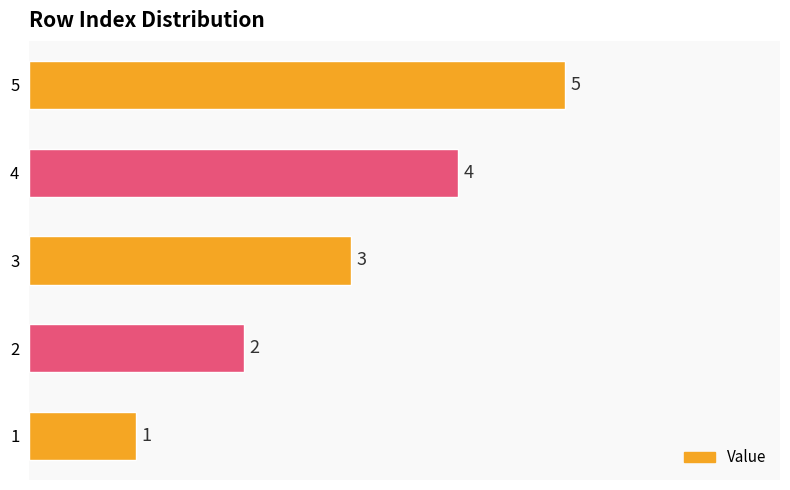

How many data points are less than 3?

2